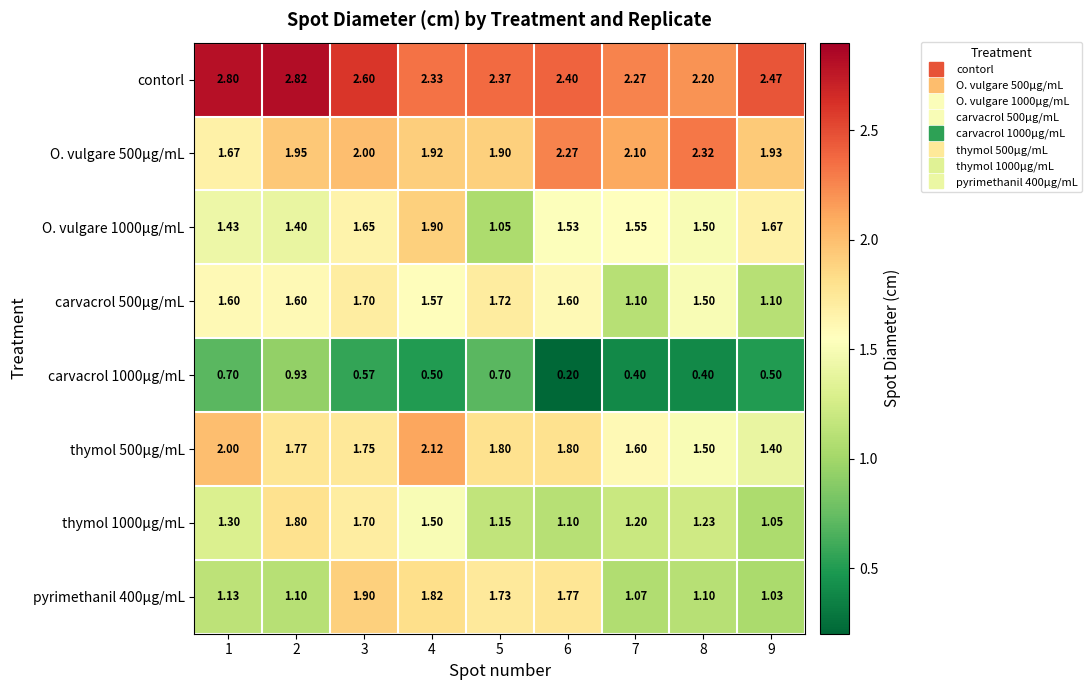

Which series has the largest total across all categories?

contorl